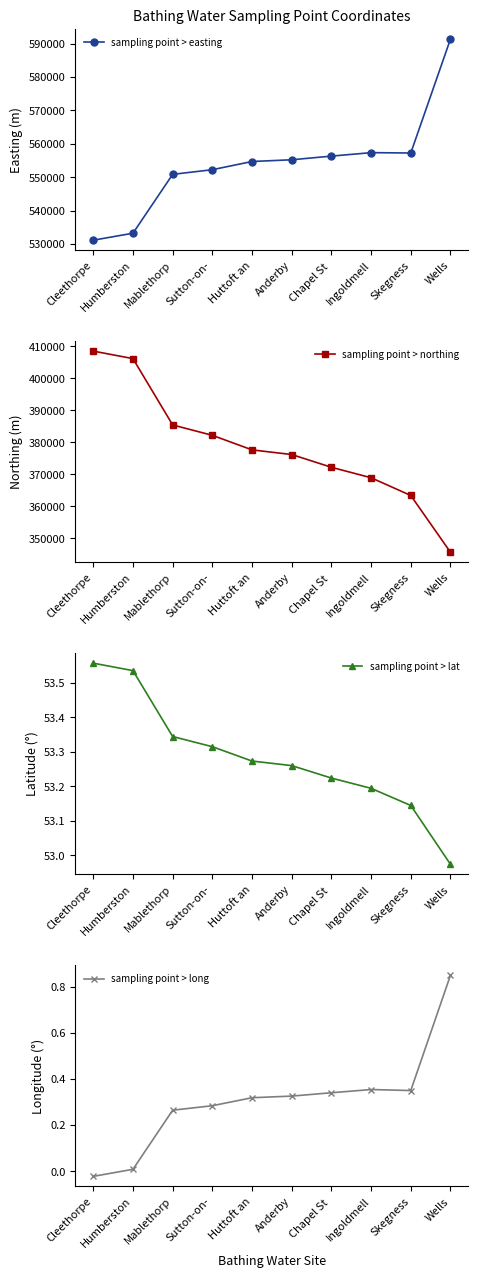

Where does the sampling point > lat series first go above 53?

Cleethorpe